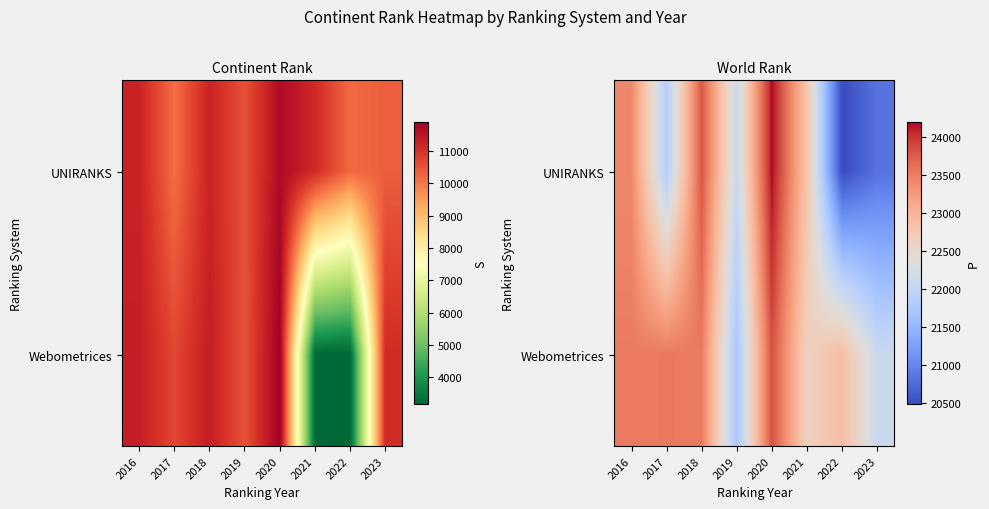

What is the average value of the UNIRANKS series?

22433